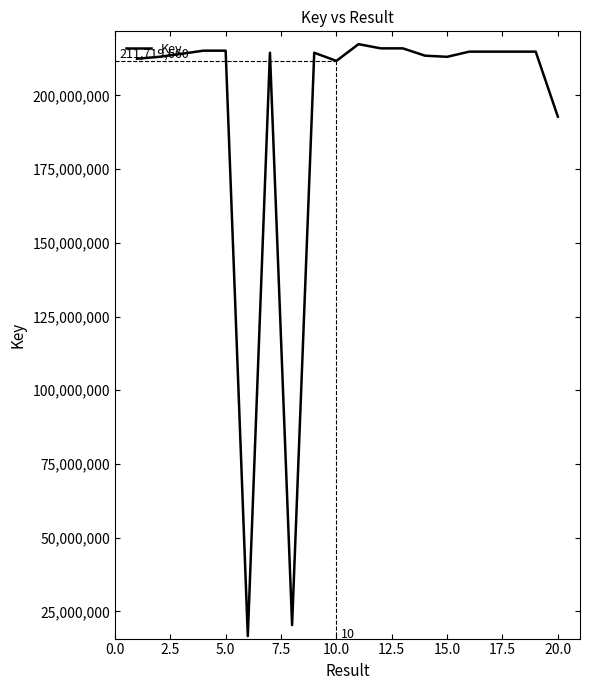

How many distinct data groups are displayed?

1